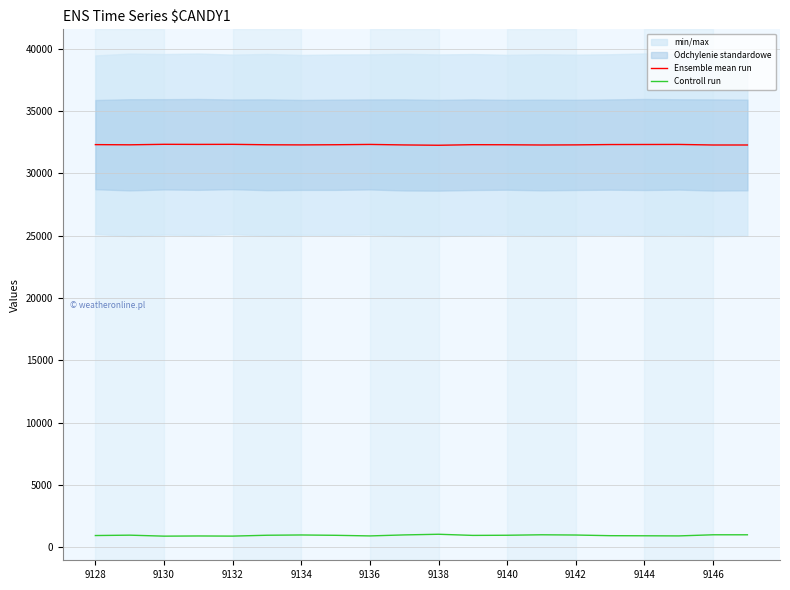

What is the minimum value for Ensemble mean run?

32252.5